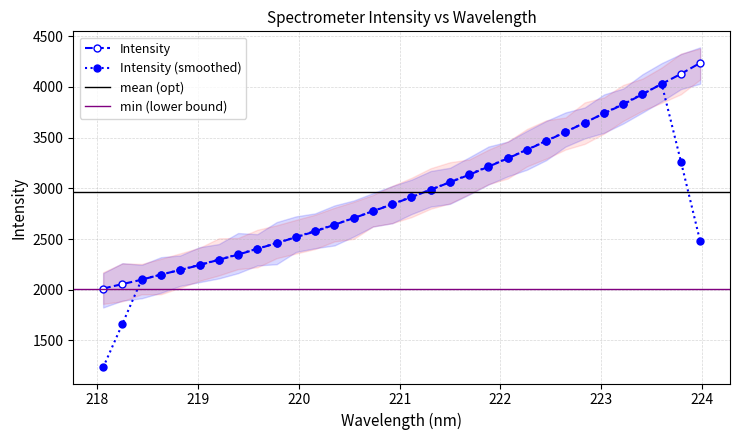

What is the value of the 28th point from the left?

3827.0